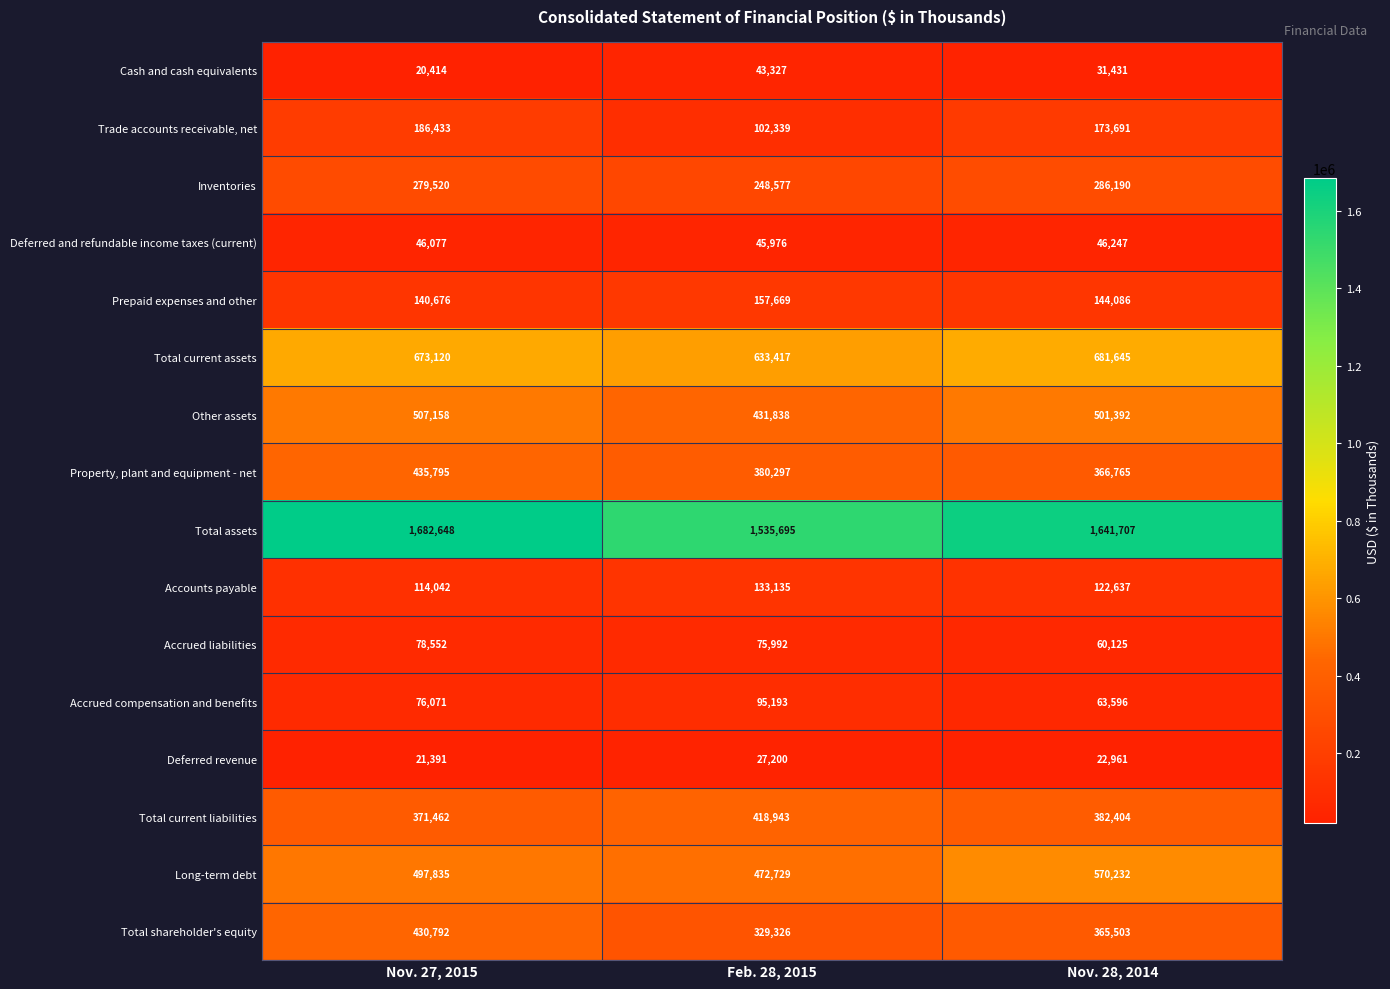

What is the sum of all Long-term debt values?

1540796